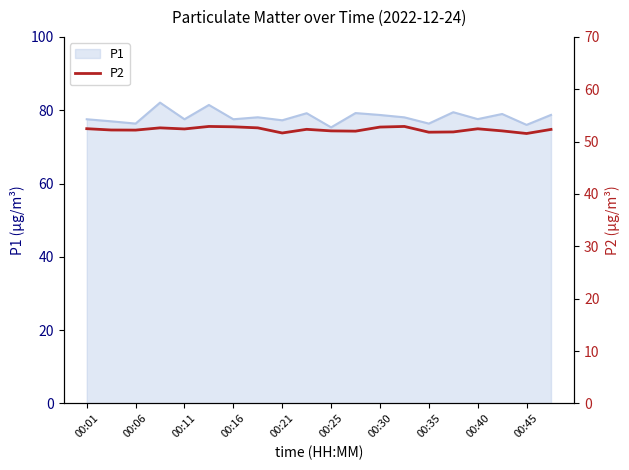

What is the difference between the second highest and minimum values?

1.4